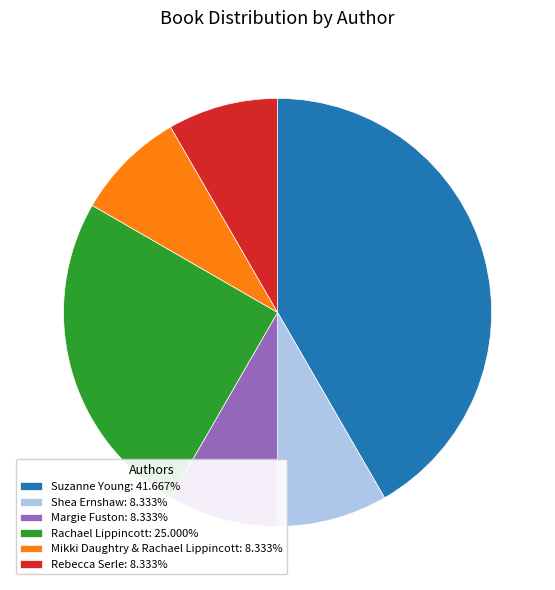

Count the number of slices in the pie.

6